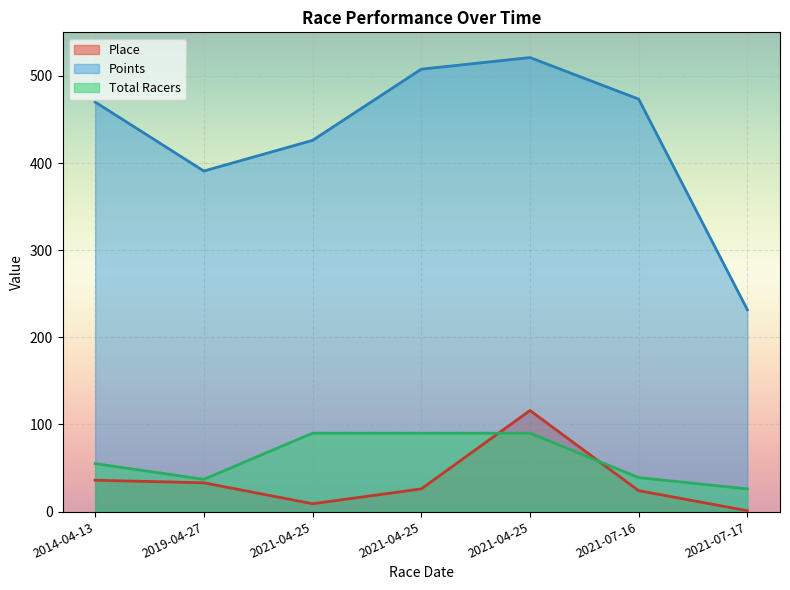

The Points series shows 521.1 at 2021-04-25. True or false?

True